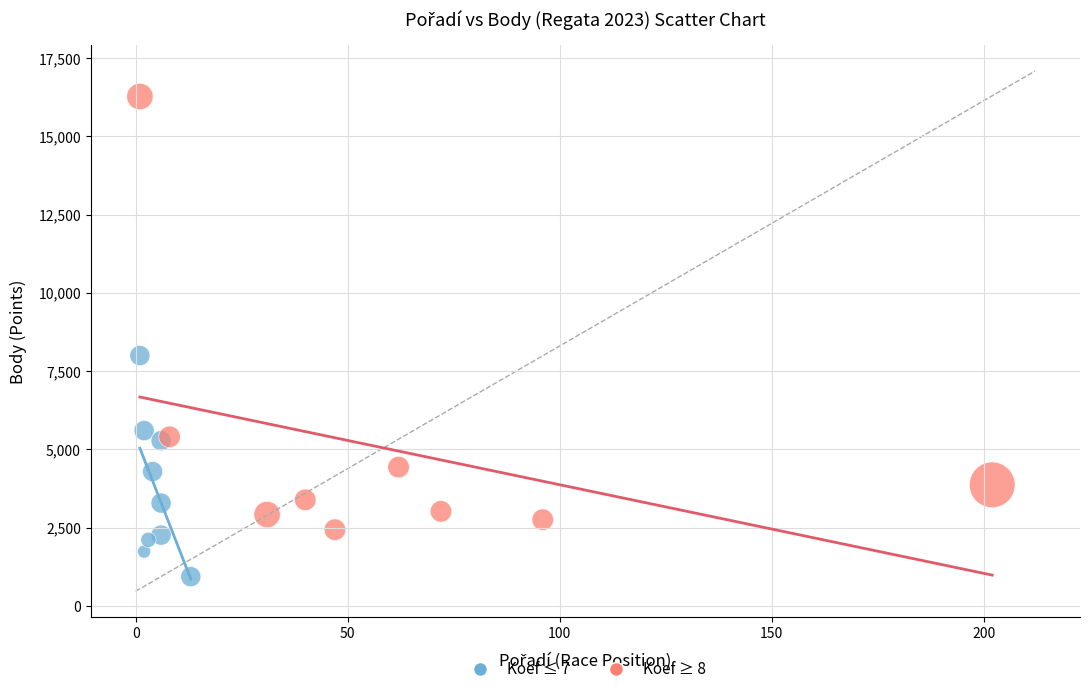

Which series reaches the minimum Y coordinate?

Koef ≤ 7